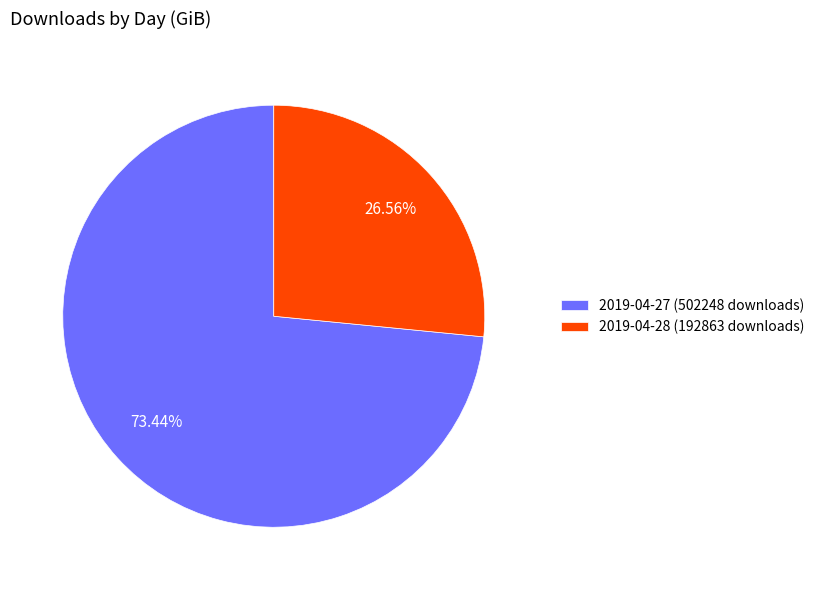

Rank the categories by value from lowest to highest.

2019-04-28 (192863 downloads), 2019-04-27 (502248 downloads)